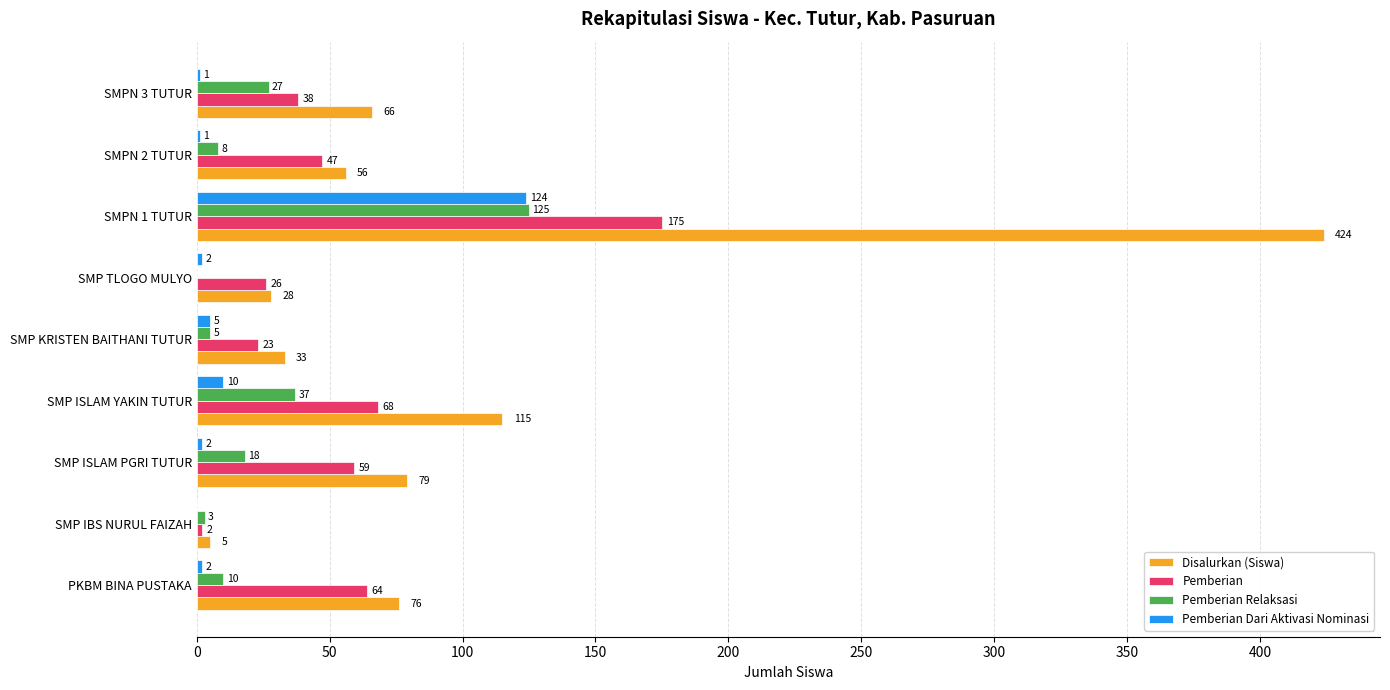

Count the number of categories in the chart.

9